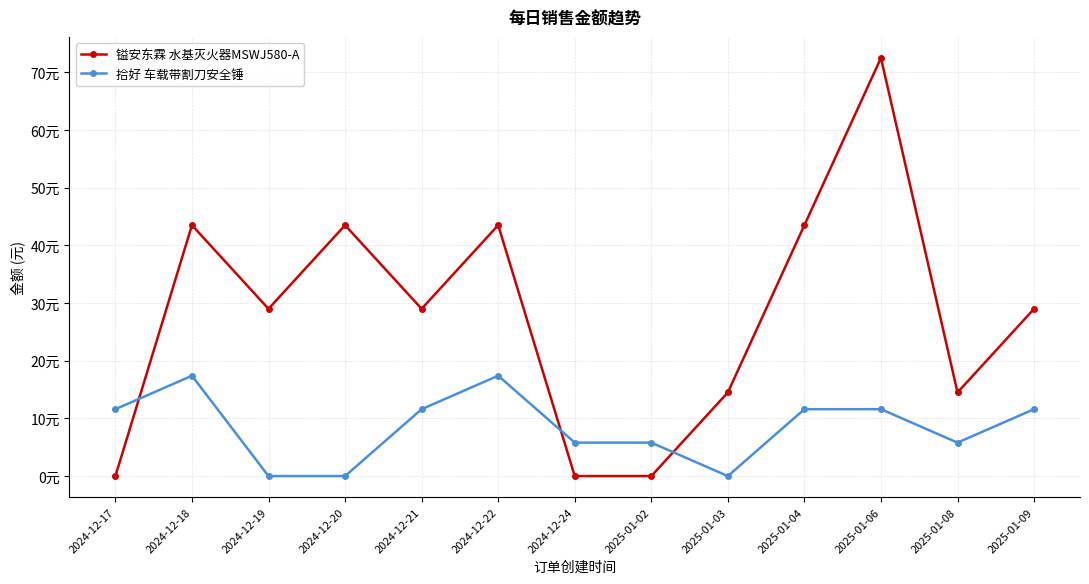

List the series in order of their overall mean, lowest first.

拾好 车载带割刀安全锤, 镒安东霖 水基灭火器MSWJ580-A